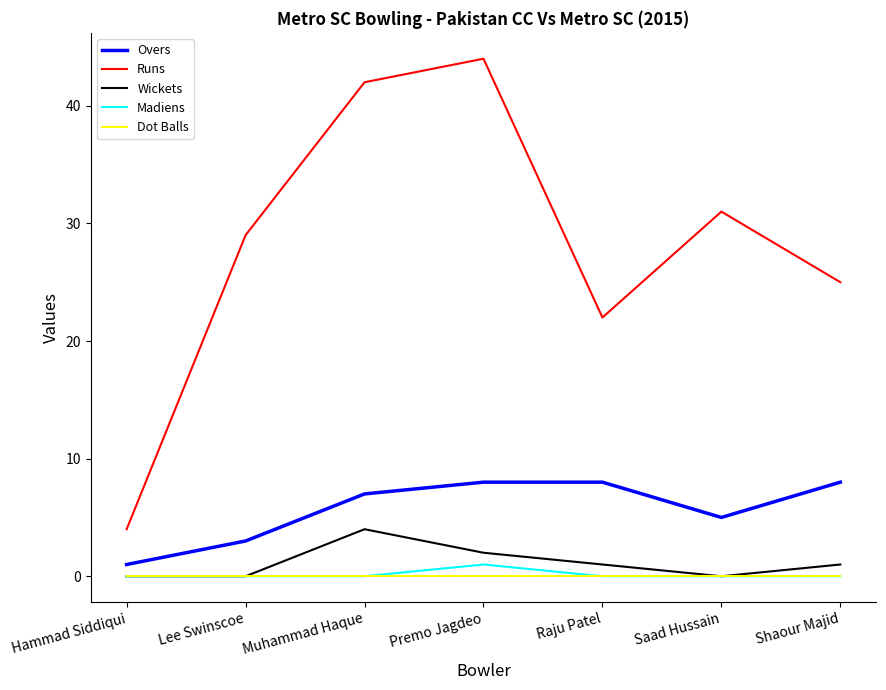

True or false: Runs and Overs cross at least once.

False